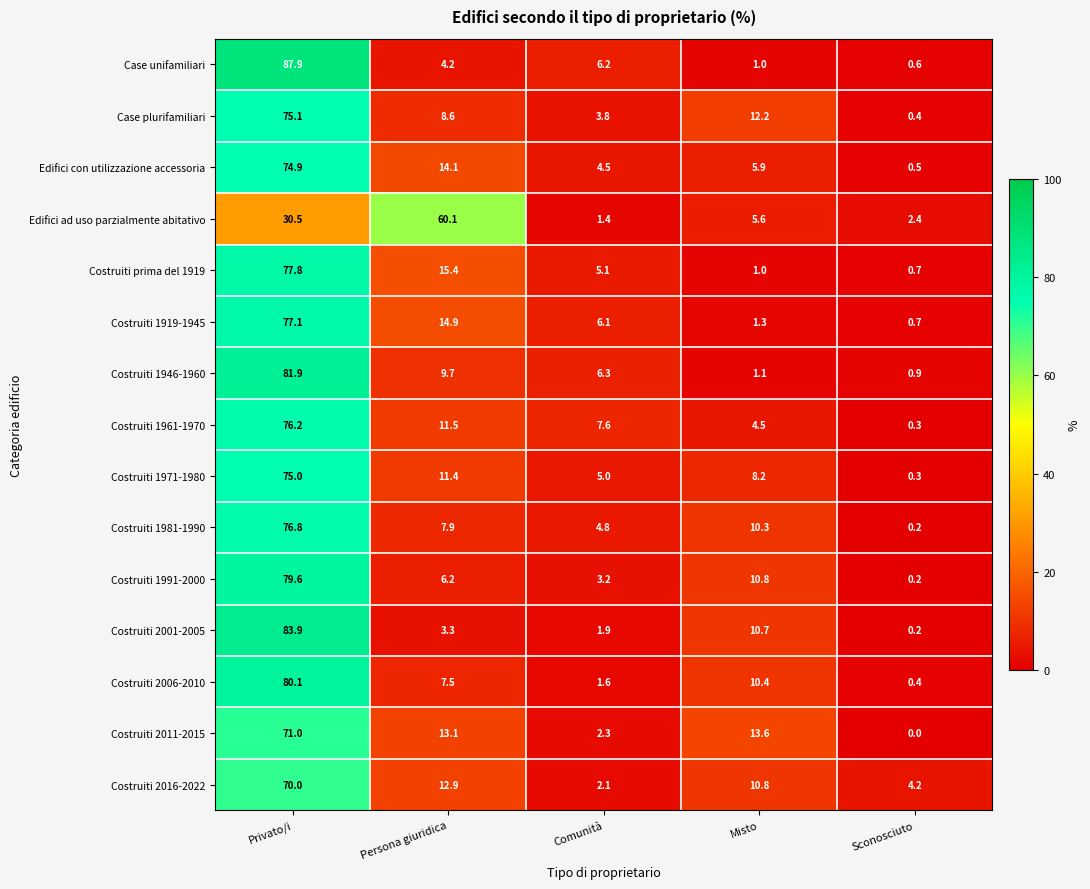

Which series has the widest spread of values?

Case unifamiliari